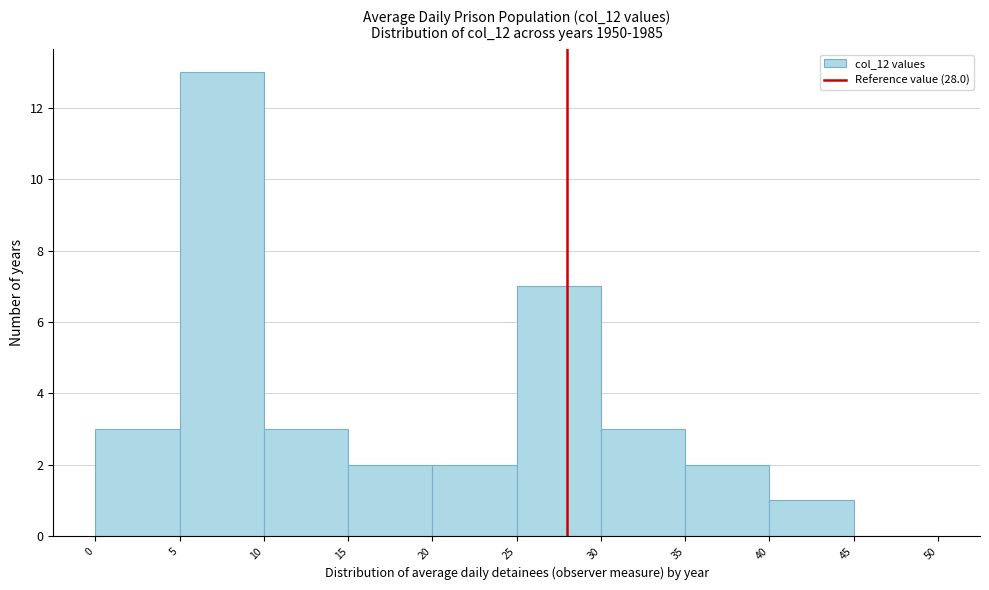

What is the height of the bar covering 0 to 5 on the x-axis? The values are not printed on the chart, so give them approximately, as read against the axis.

3